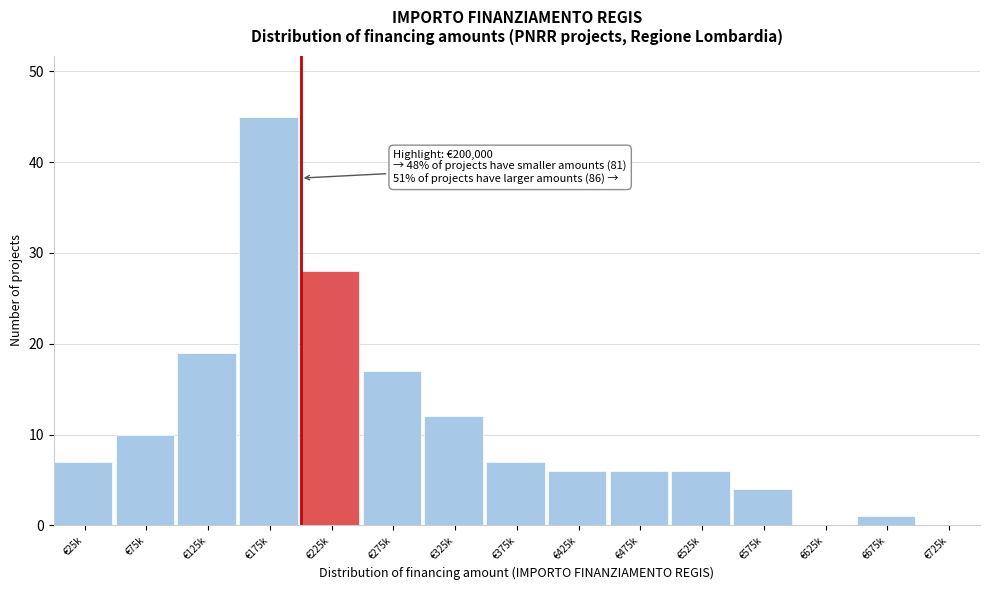

Reading left to right, list all the values displayed in this chart.

€25k=7	€75k=10	€125k=19	€175k=45	€225k=28	€275k=17	€325k=12	€375k=7	€425k=6	€475k=6	€525k=6	€575k=4	€625k=0	€675k=1	€725k=0